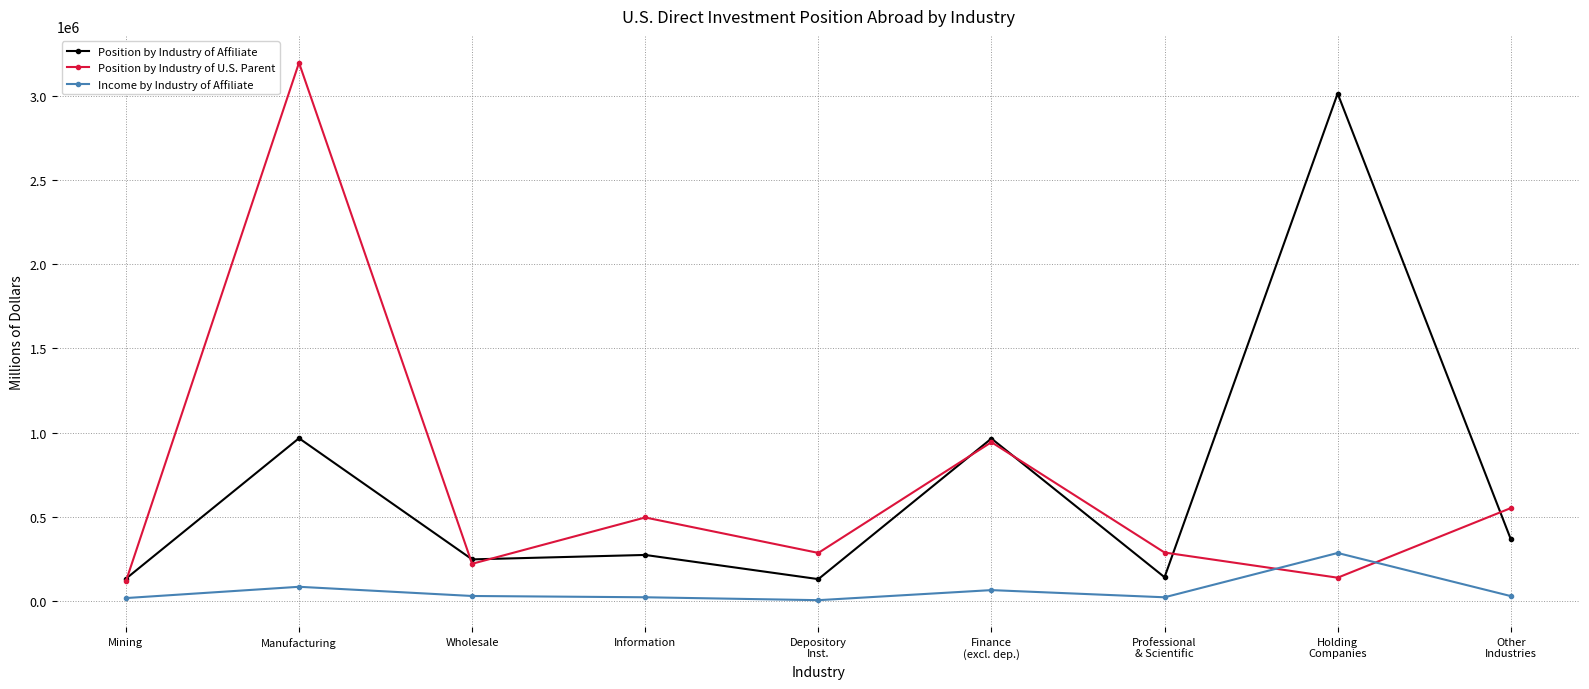

At which category is the sum across all series the highest?

Manufacturing